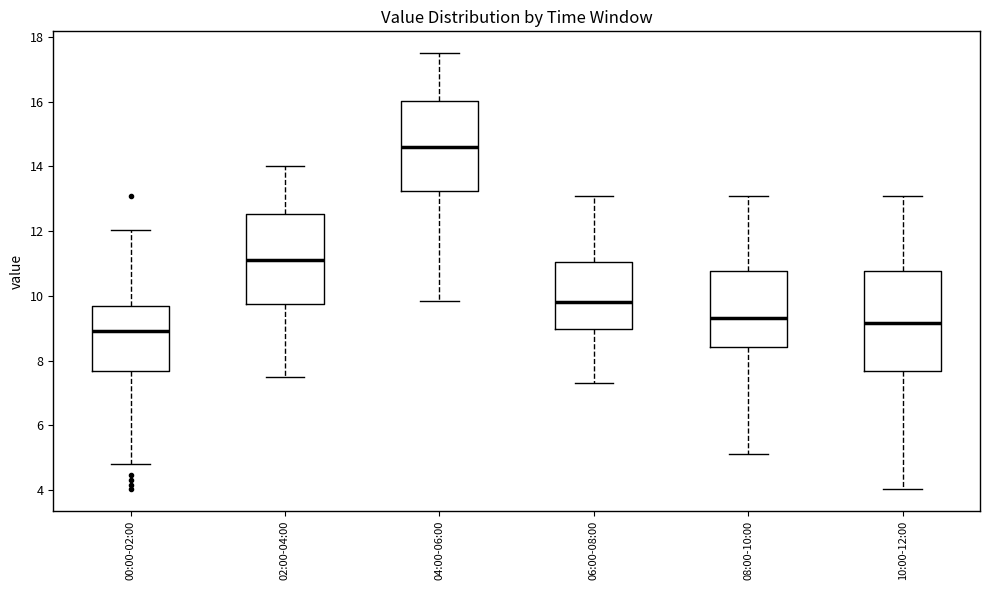

Comparing the boxes themselves (not the whiskers), which one is the tallest?

10:00-12:00